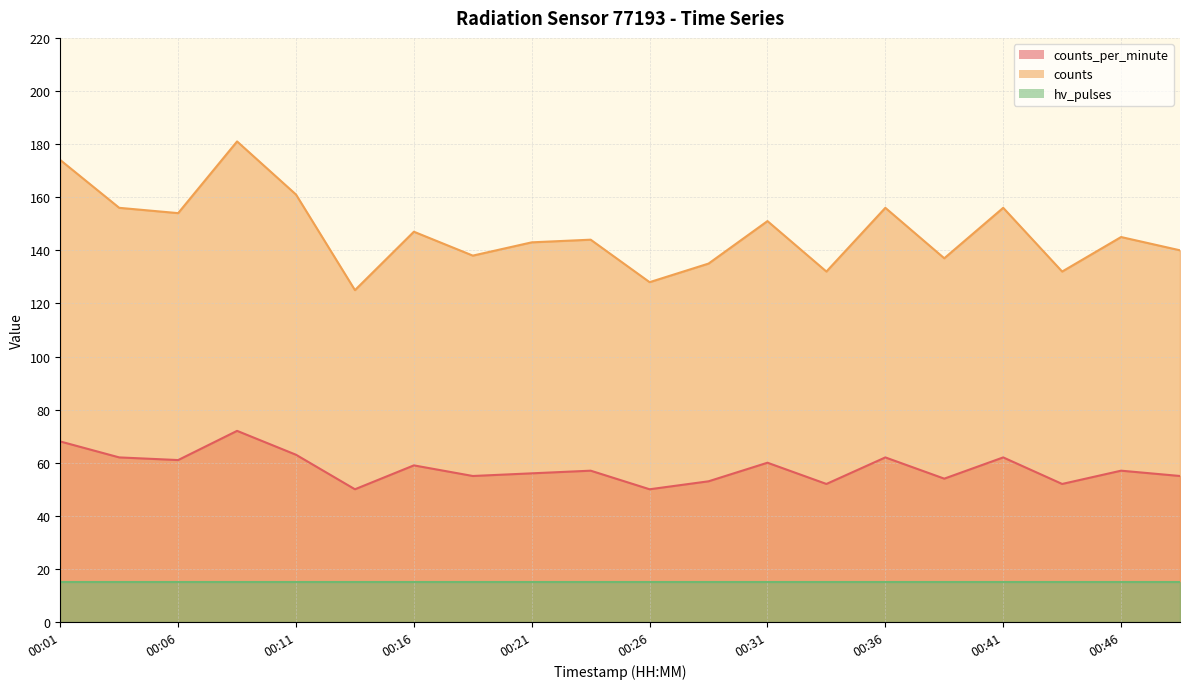

What is the total value across all series at 00:01?

257